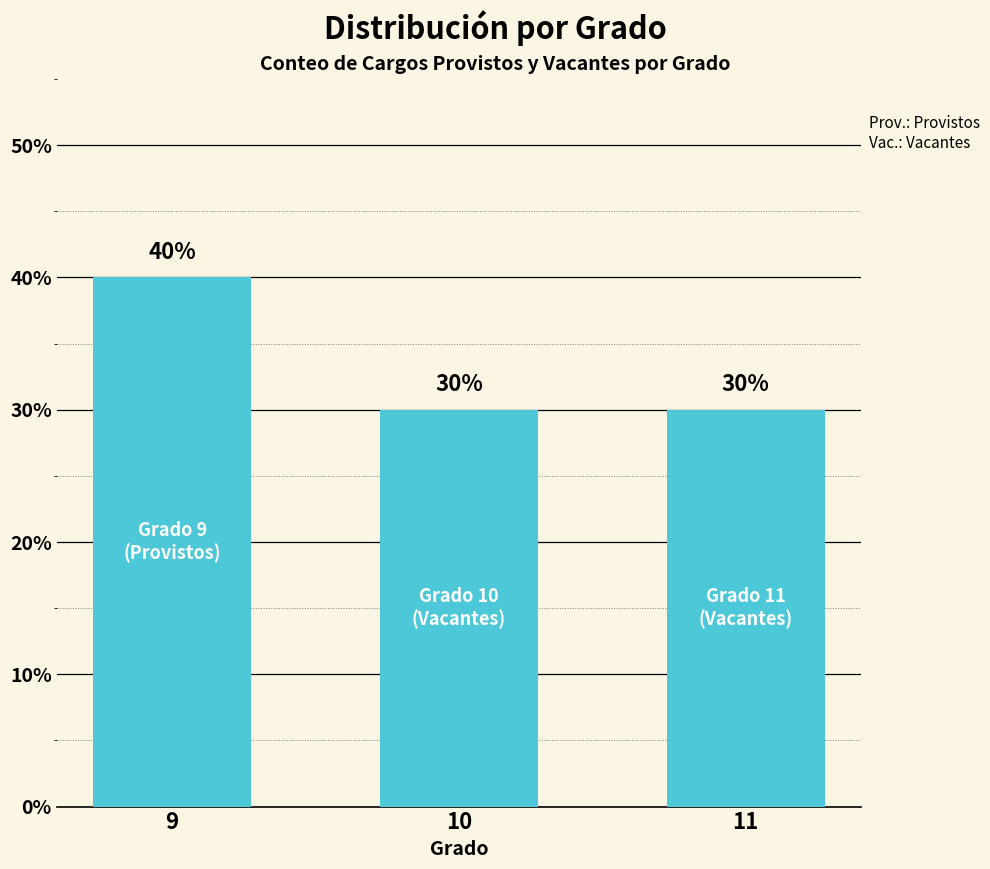

What is the approximate value at 9?

40